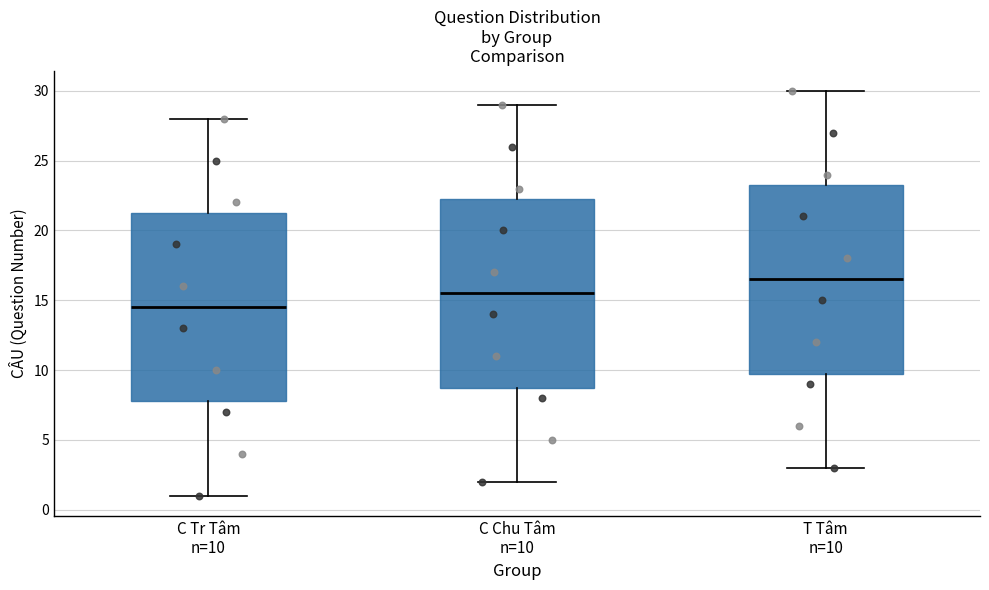

Reading left to right, read every box against the y-axis: the position of its median line, the range the box covers, and the ends of its whiskers. The values are not printed on the chart, so give them approximately, as read against the axis.

C Tr Tâm n=10: median 14.5, box 8.0 to 21.5, whiskers 1.0 to 28.0
C Chu Tâm n=10: median 15.5, box 9.0 to 22.5, whiskers 2.0 to 29.0
T Tâm n=10: median 16.5, box 10.0 to 23.5, whiskers 3.0 to 30.0